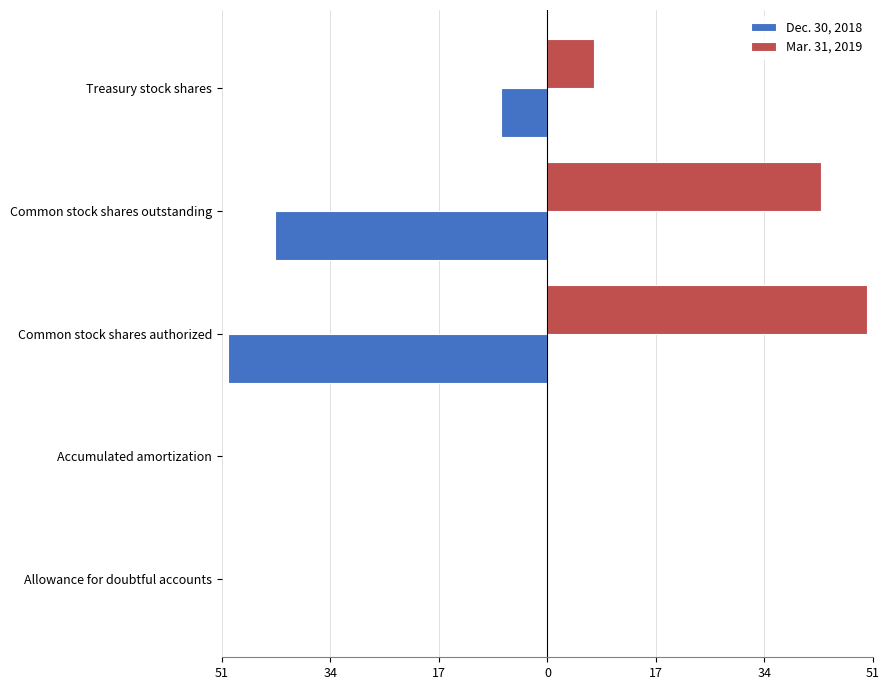

What are all the series names shown in the legend?

Dec. 30, 2018, Mar. 31, 2019